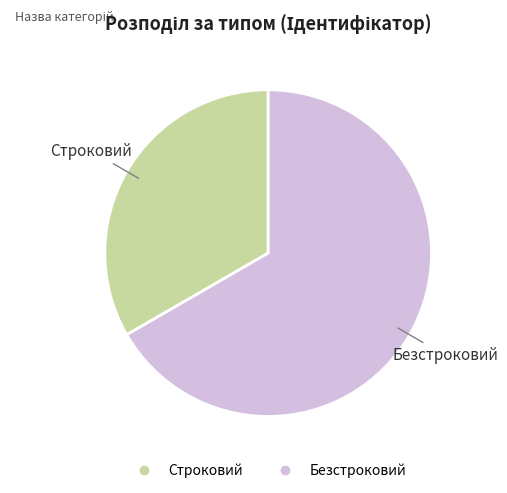

Is Безстроковий the majority of the pie?

Yes